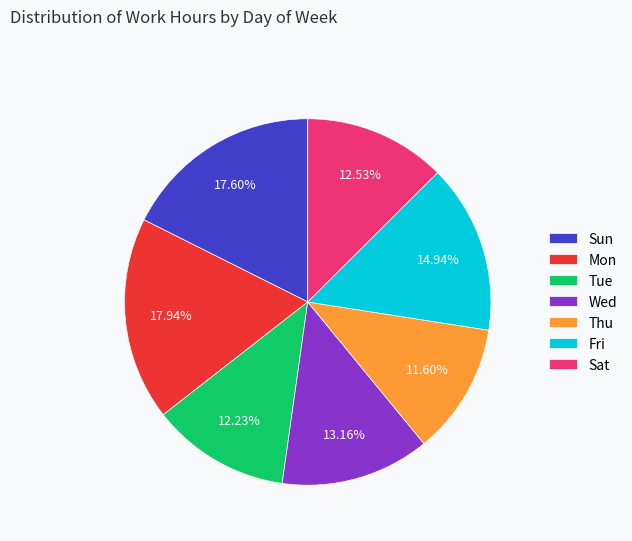

Combined, do Sat and Sun account for over 50%?

No